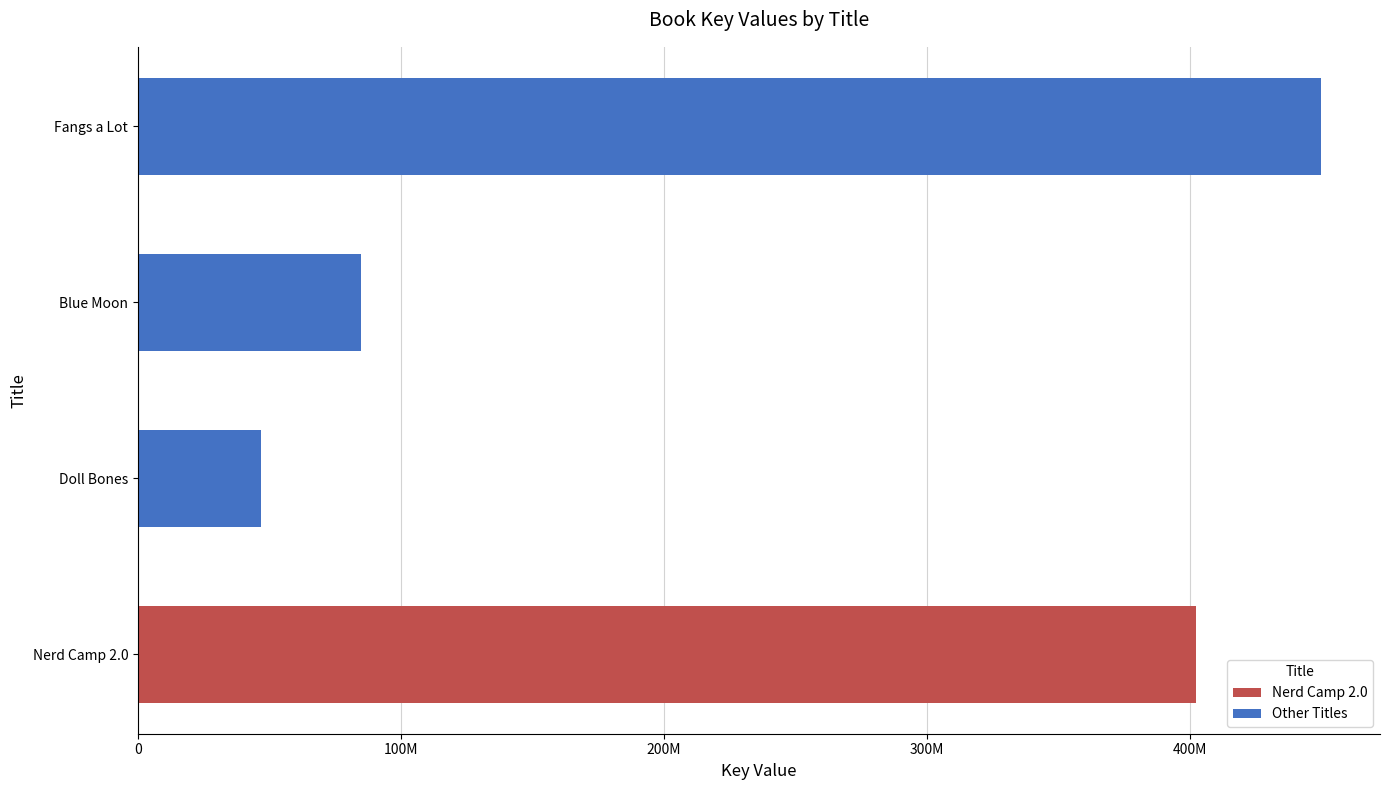

Is it true that the value at Doll Bones is 46644544?

True